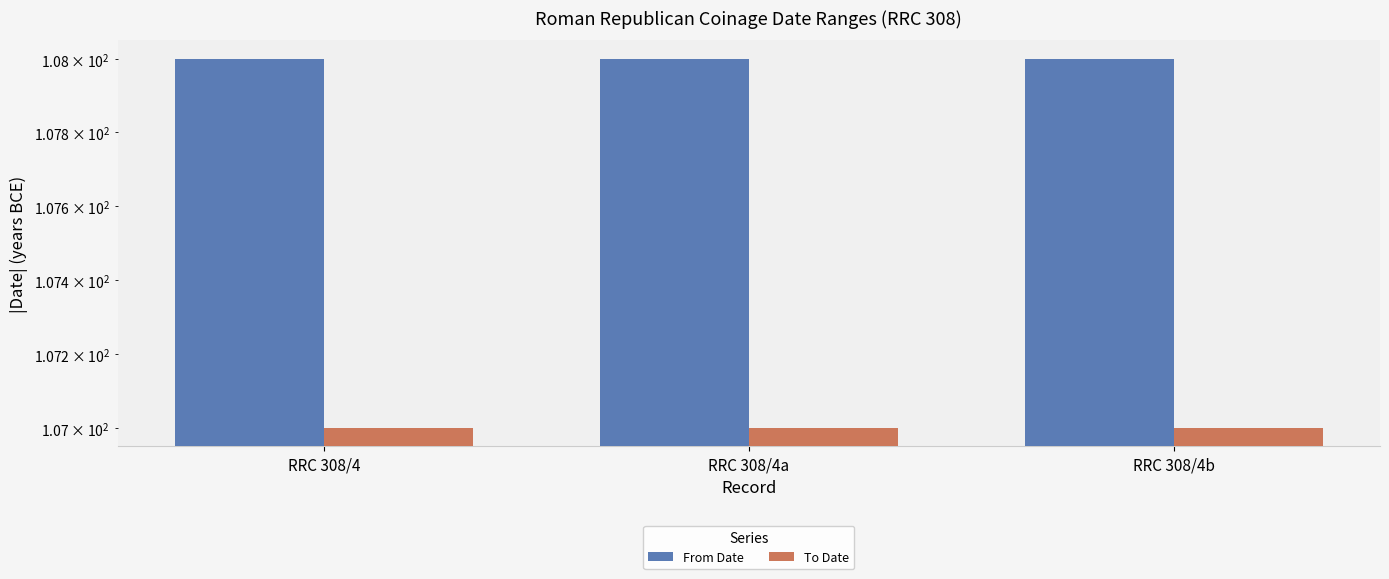

Rank the series at RRC 308/4b from lowest to highest value.

To Date, From Date